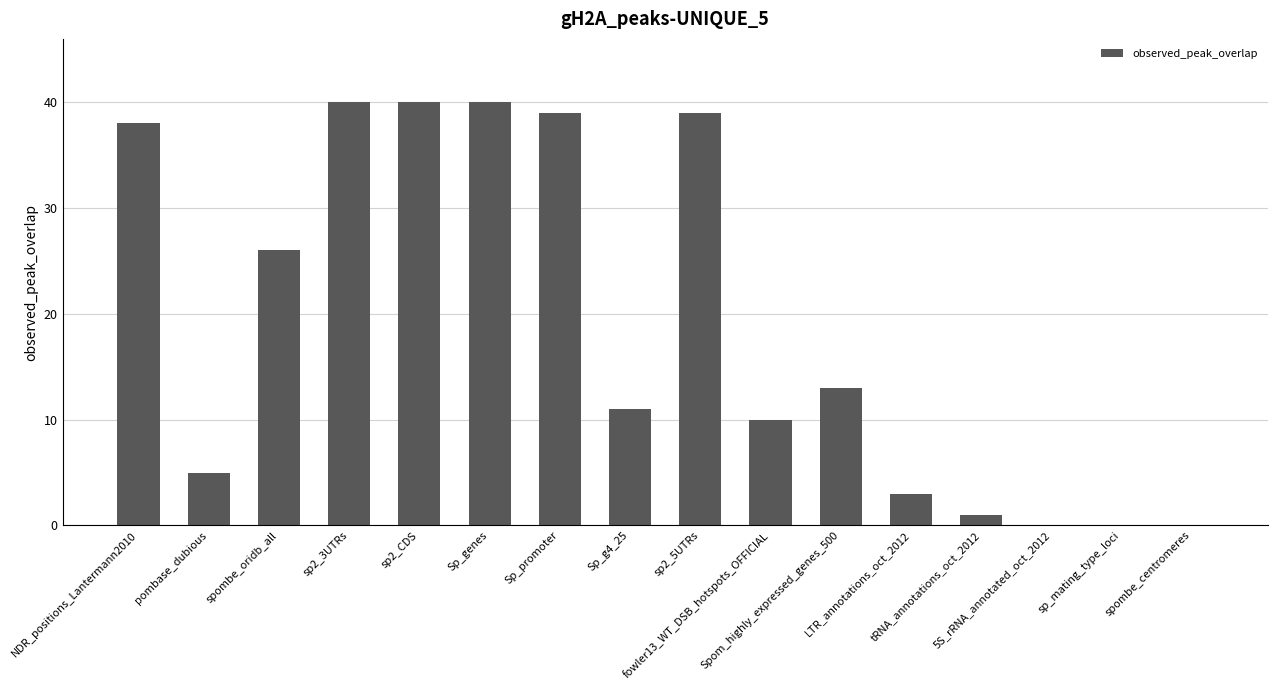

Count the number of data series in this chart.

1